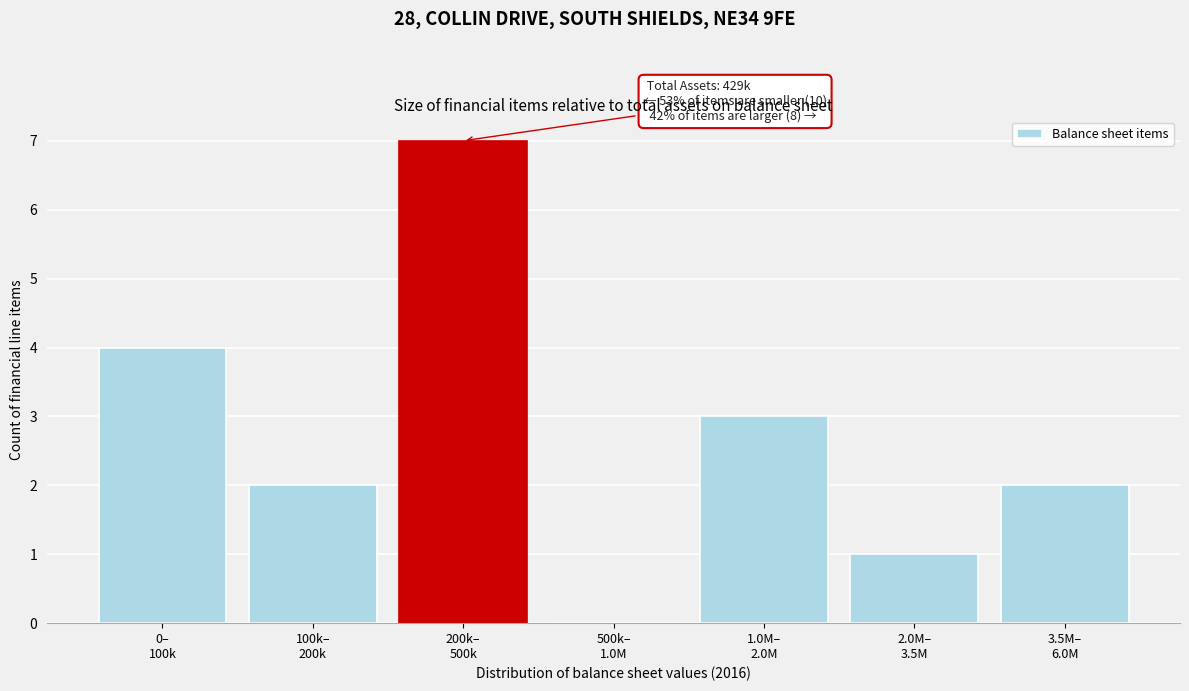

What is the maximum value shown in the chart?

7